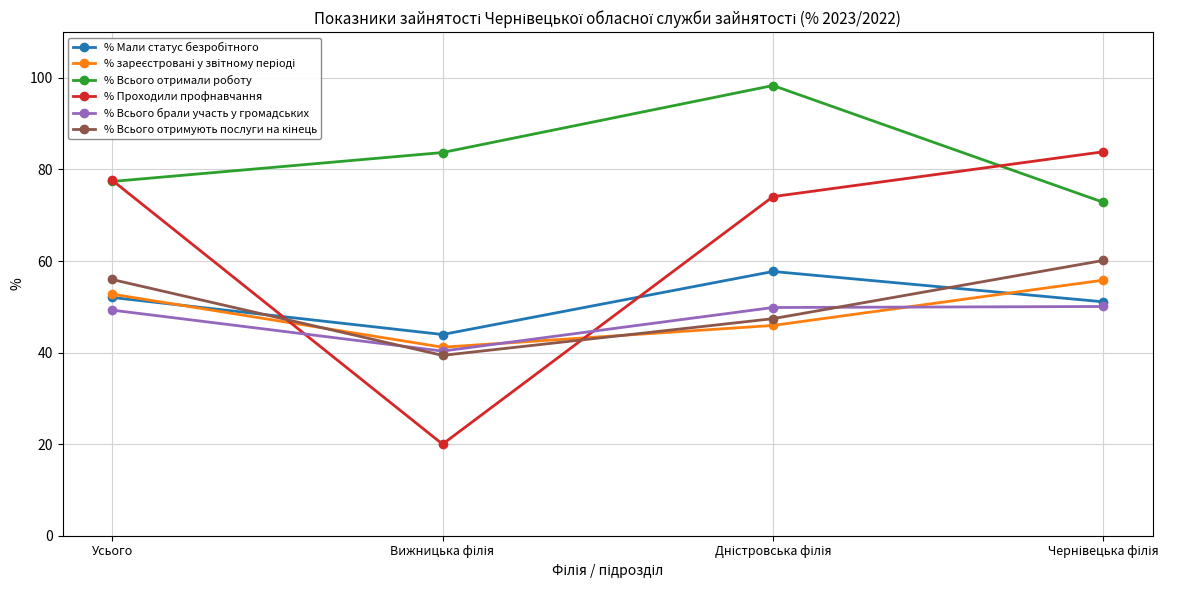

What is the greatest value displayed?

98.3